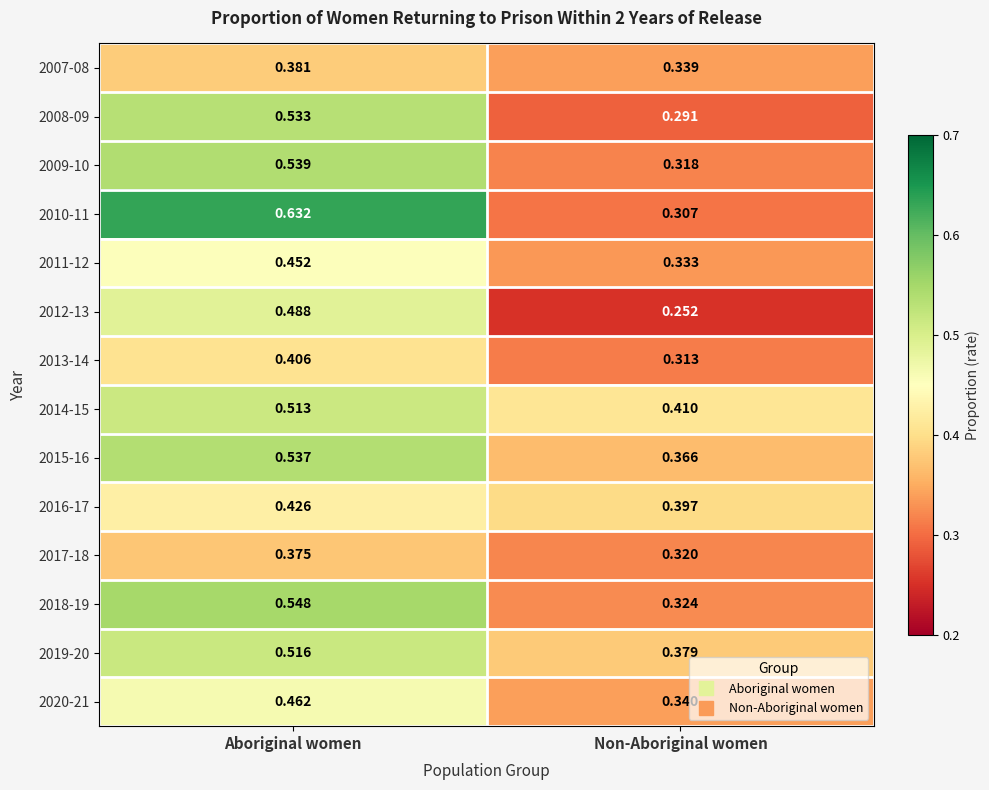

At which label is 2017-18 closest to 0?

Non-Aboriginal women